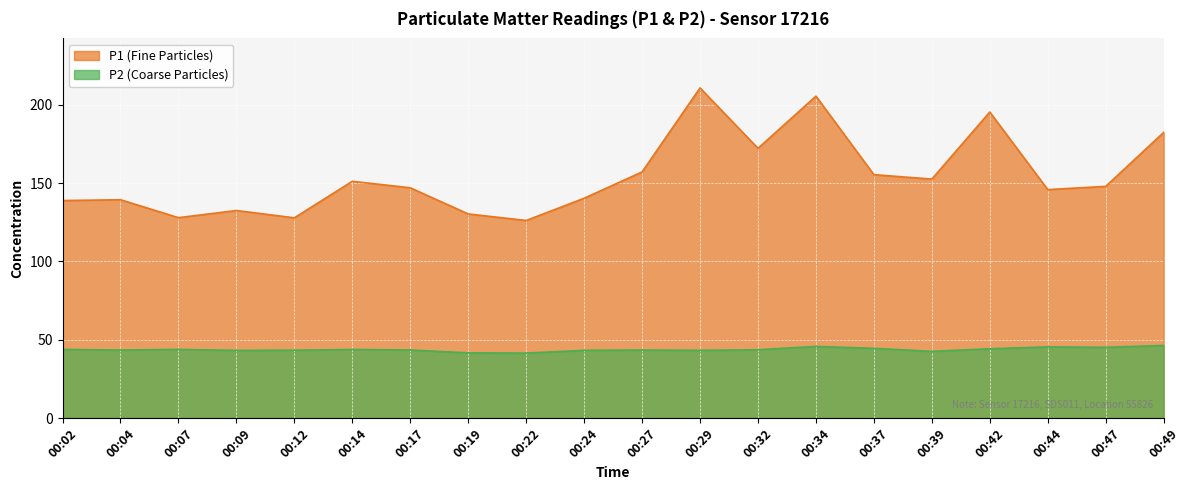

True or false: P1 and P2 intersect in this chart.

False